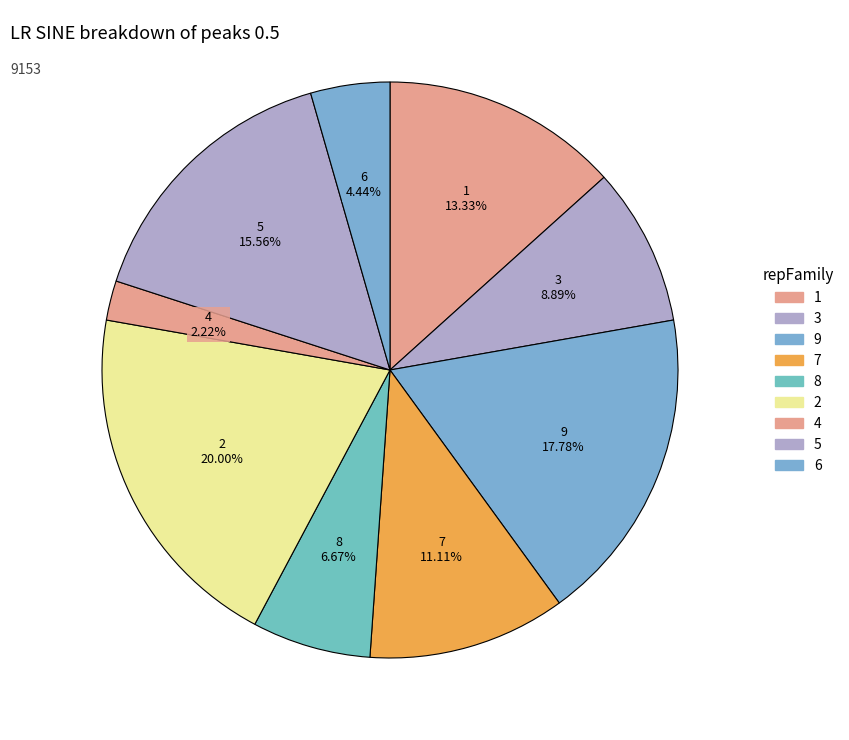

Combined, do 6 and 7 account for over 50%?

No